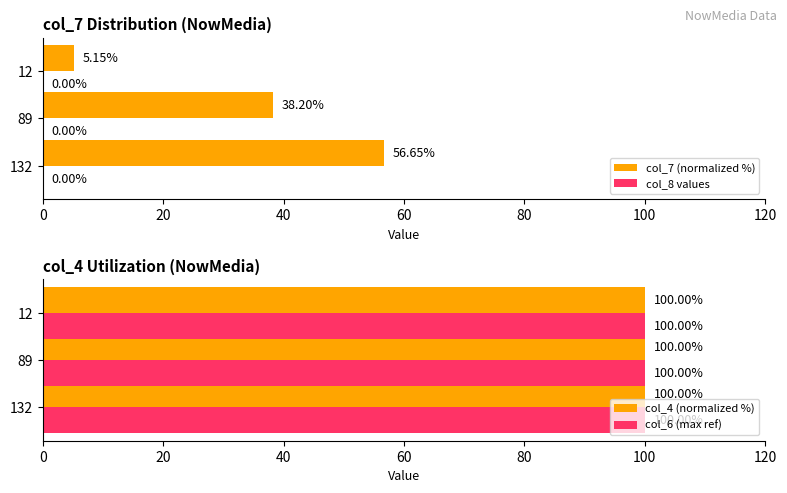

At which label is col_7 (normalized %) closest to 30?

89